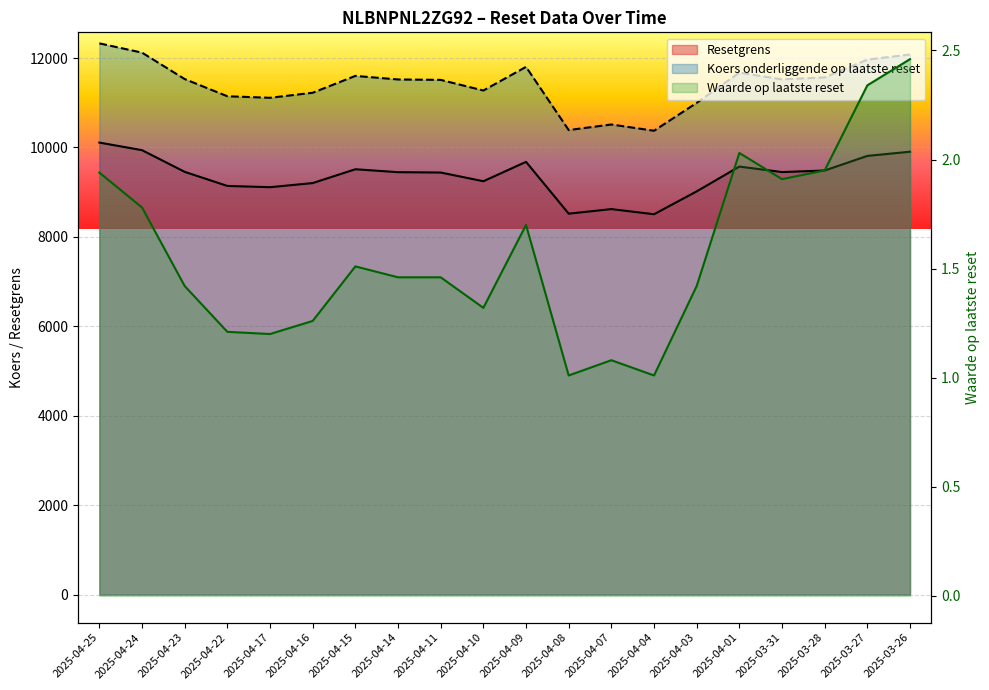

True or false: Resetgrens has a value of 14970.3 at 2025-03-27.

False